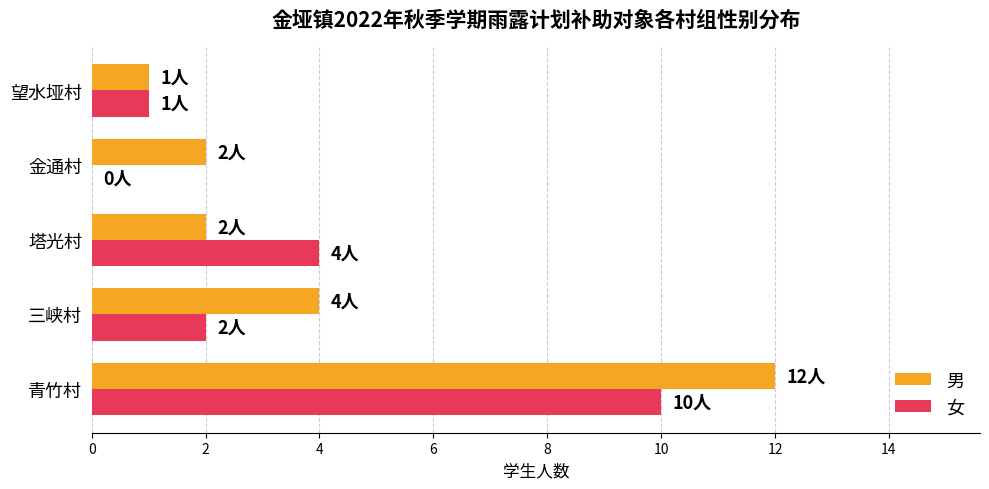

At which category does the chart reach its peak across all series?

青竹村